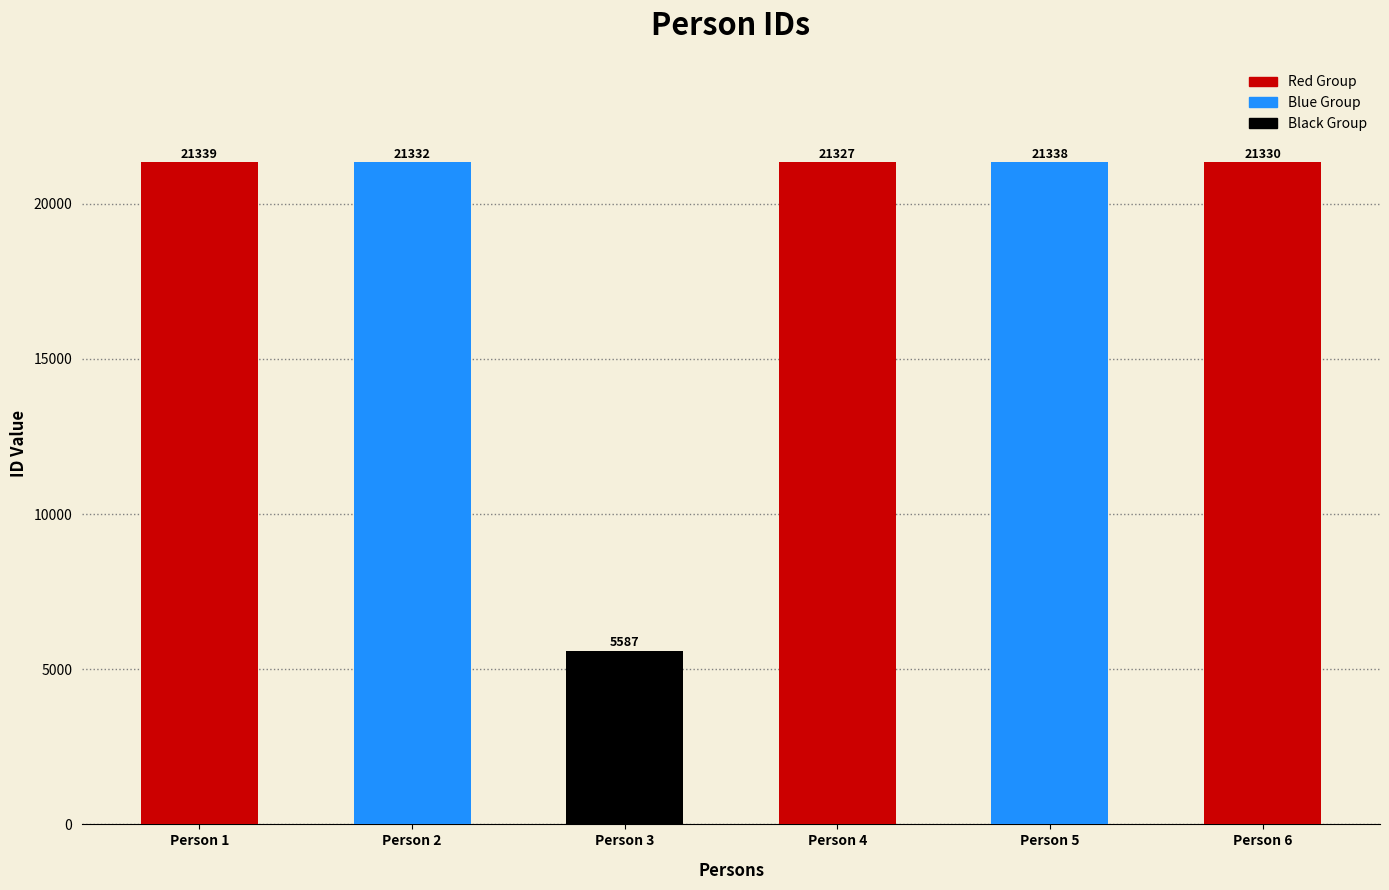

Between Person 3 and Person 5, which is larger?

Person 5